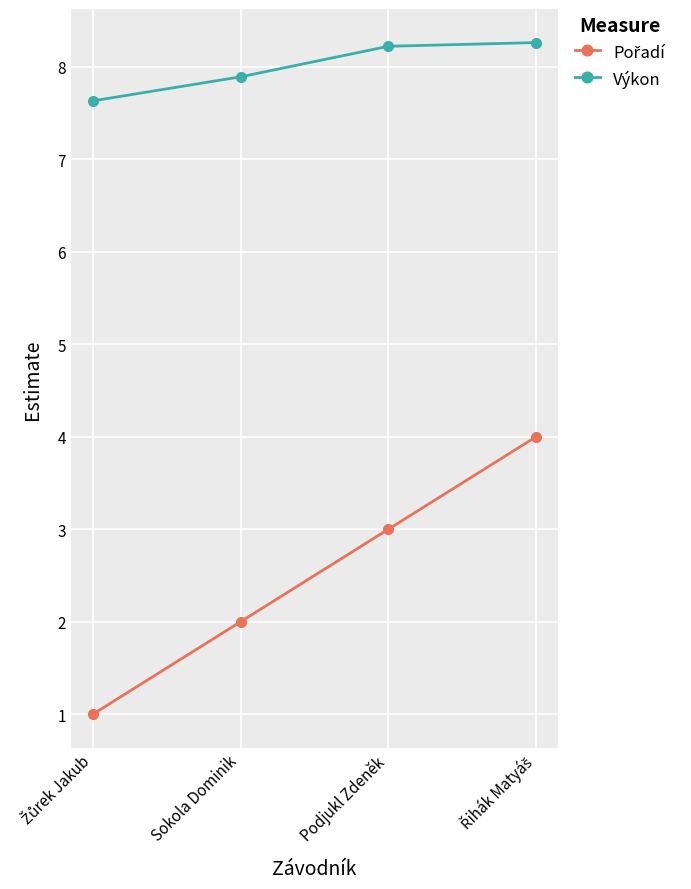

What is the difference between the maximum and minimum values in the Výkon series?

0.6